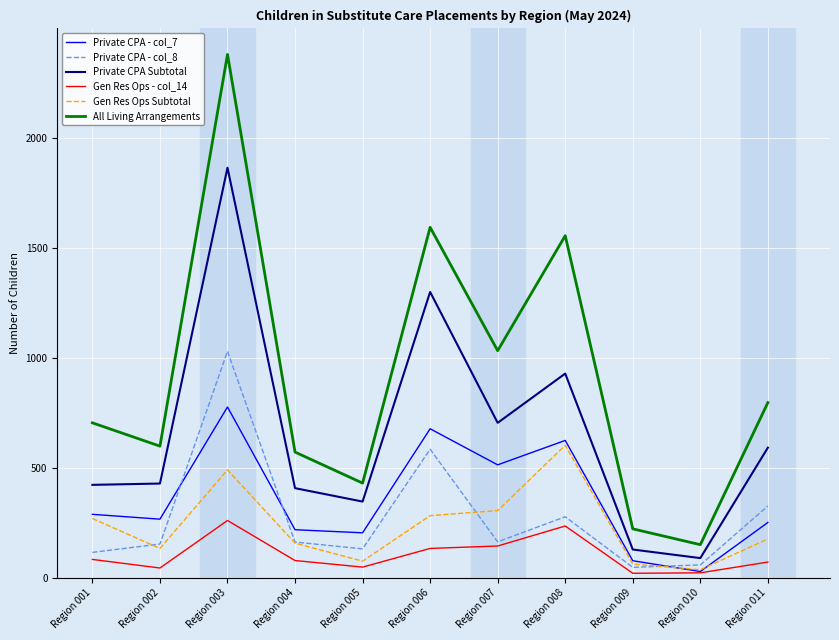

Where is the first local maximum for Private CPA Subtotal?

Region 003